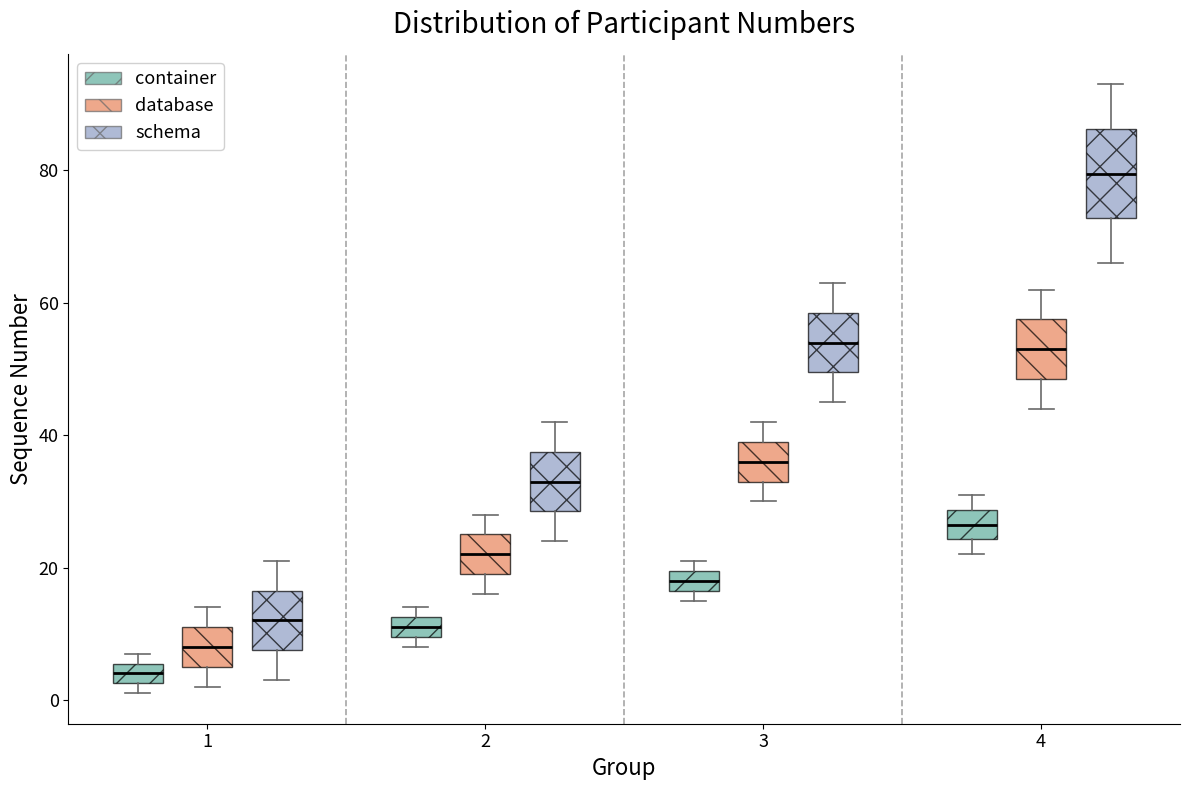

Reading left to right, transcribe this box plot: for each box, give where its median line is, the range the box spans, and where its two whiskers end, as read against the y-axis. The values are not printed on the chart, so give them approximately, as read against the axis.

1 (container): median 4, box 2 to 6, whiskers 2 (just below the box's lower edge) to 8
1 (database): median 8, box 6 to 12, whiskers 2 to 14
1 (schema): median 12, box 8 to 16, whiskers 4 to 22
2 (container): median 12 (inside the box), box 10 to 12, whiskers 8 to 14
2 (database): median 22, box 20 to 26, whiskers 16 to 28
2 (schema): median 34, box 28 to 38, whiskers 24 to 42
3 (container): median 18, box 16 to 20, whiskers 16 (just below the box's lower edge) to 22
3 (database): median 36, box 34 to 40, whiskers 30 to 42
3 (schema): median 54, box 50 to 58, whiskers 46 to 64
4 (container): median 26, box 24 to 28, whiskers 22 to 32
4 (database): median 54, box 48 to 58, whiskers 44 to 62
4 (schema): median 80, box 72 to 86, whiskers 66 to 94